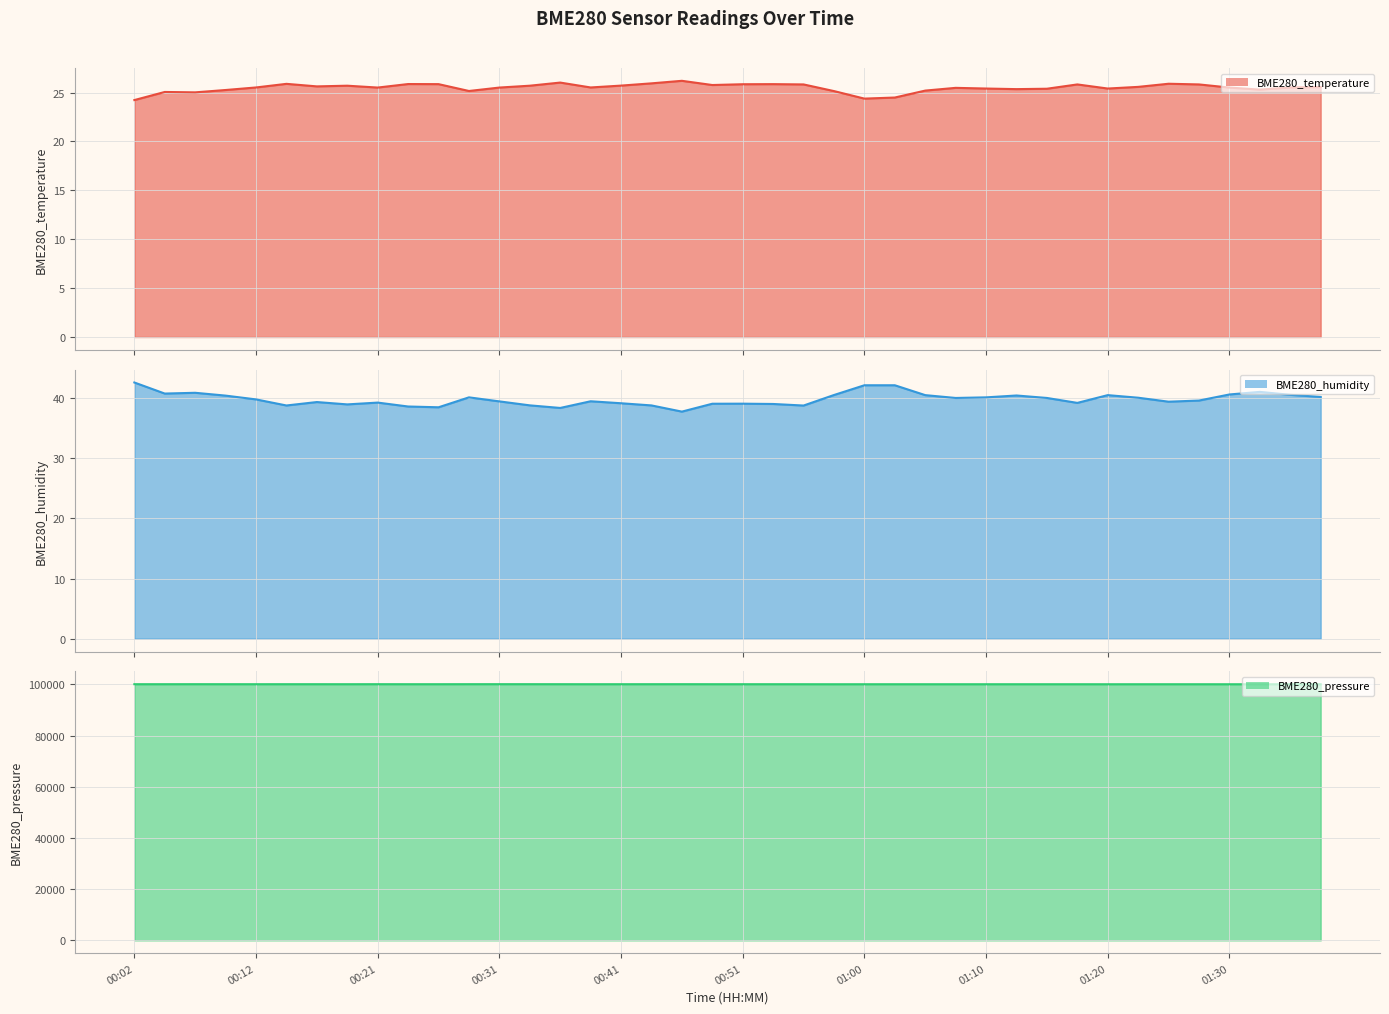

Does the chart display data point markers on the line(s)?

No